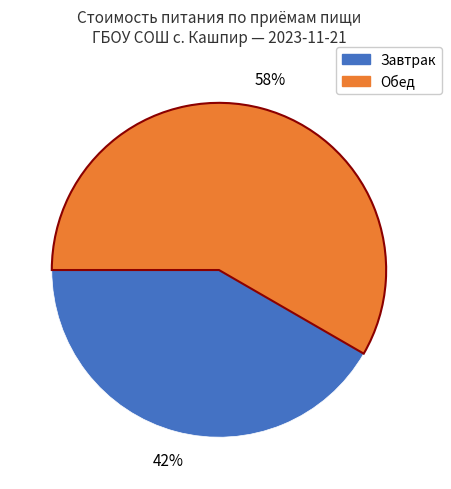

Is there any slice that represents more than half of the pie?

Yes